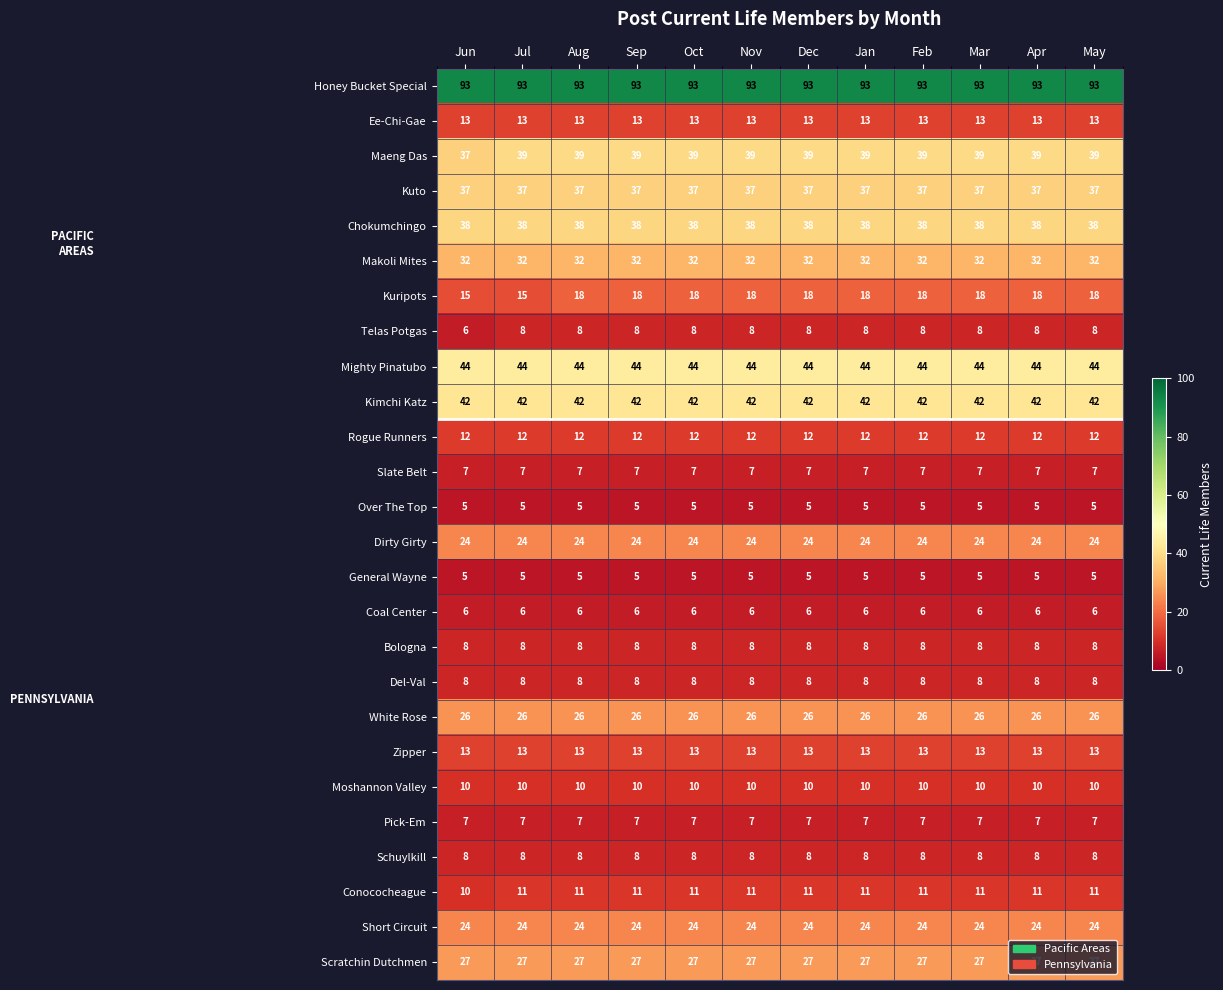

What is the sum of all Rogue Runners values?

144